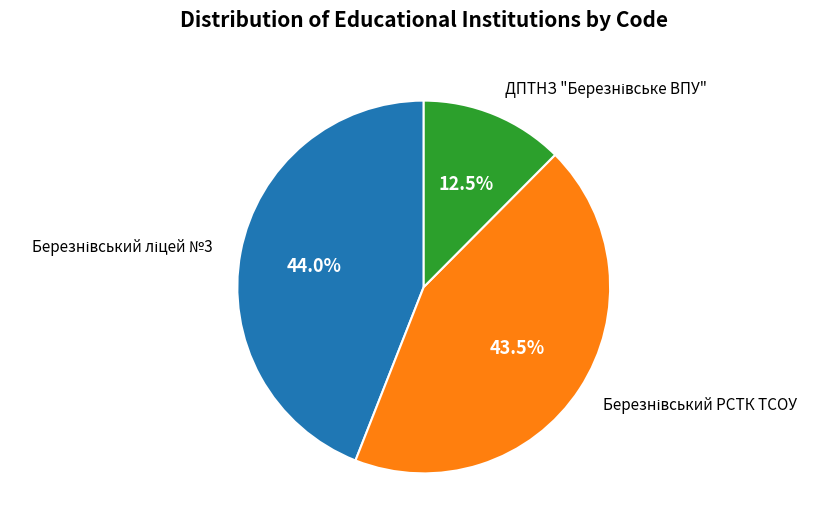

How many slices are in this pie chart?

3